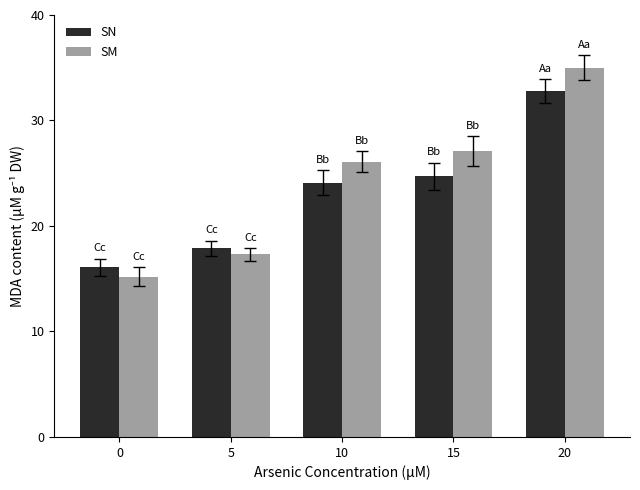

Reading left to right, list all the values displayed in this chart.

SN: 16.1	17.9	24.1	24.7	32.8
SM: 15.2	17.3	26.1	27.1	35.0